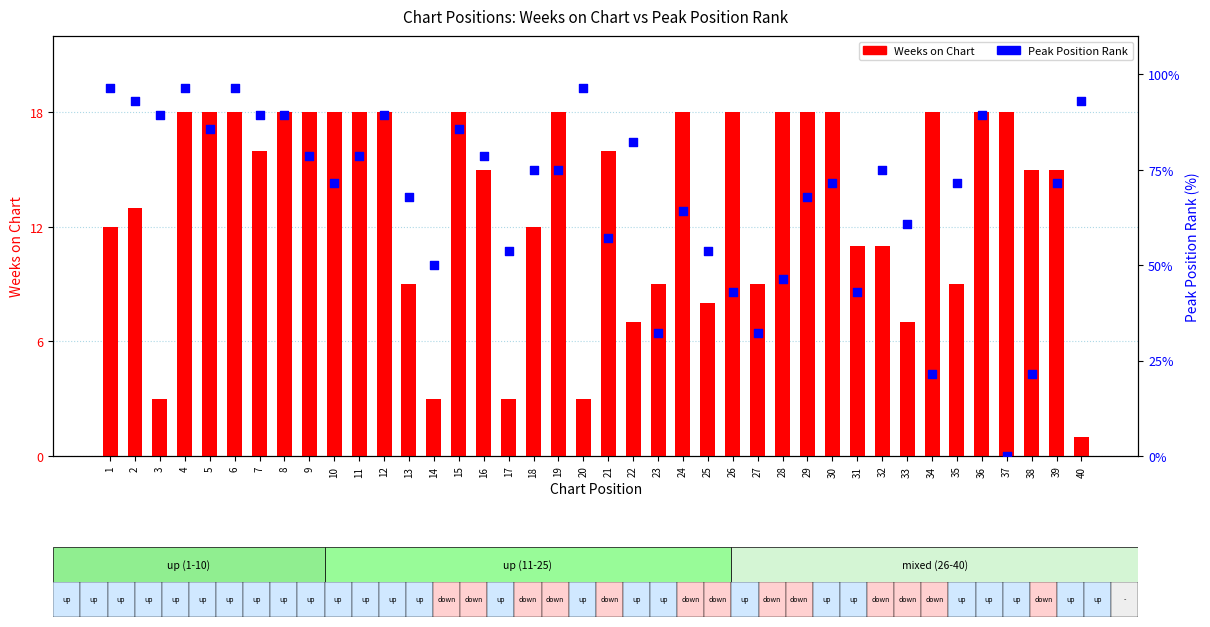

Which series has the largest Y range (max minus min)?

Peak Position Rank